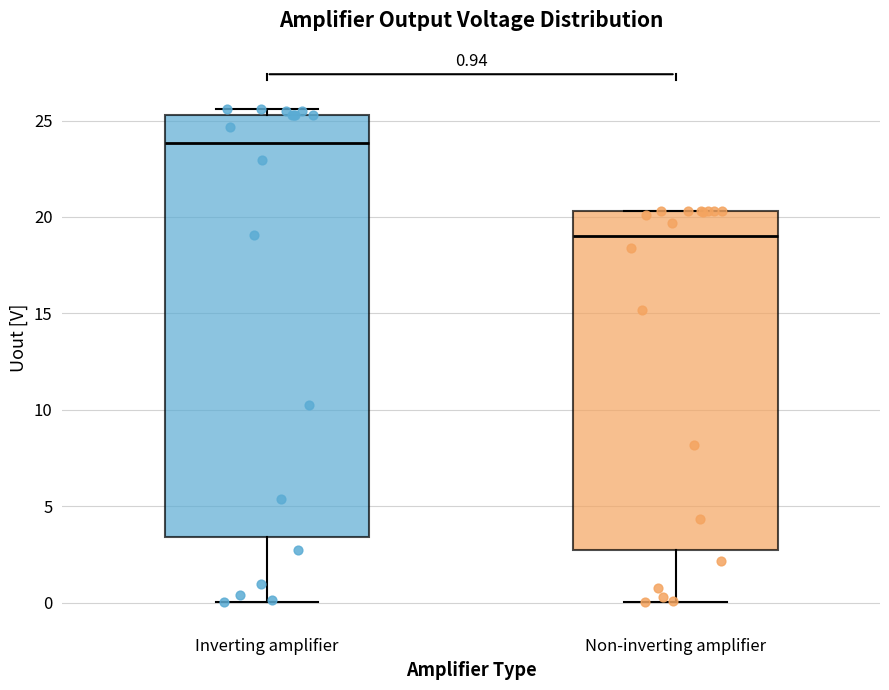

Which box has the highest median line?

Inverting amplifier